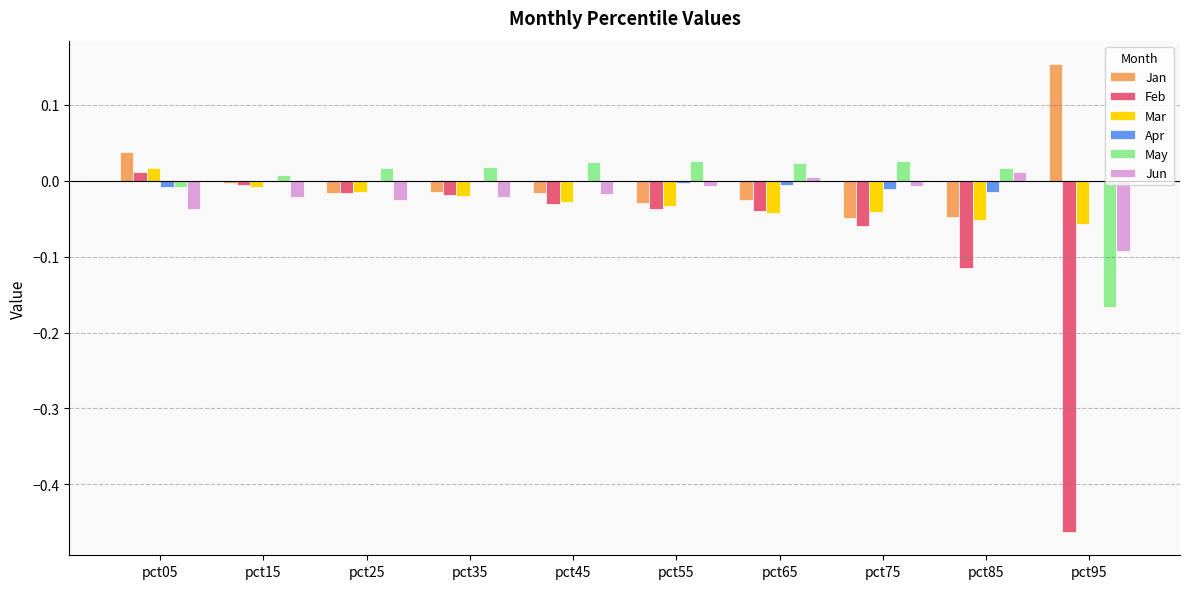

Which series has the largest range (max minus min)?

Feb